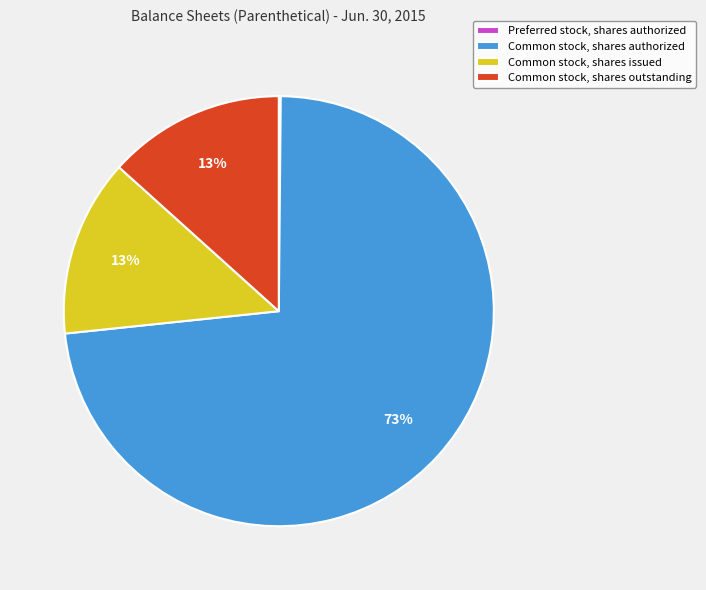

The Common stock, shares outstanding slice represents 19% of the pie. True or false?

False